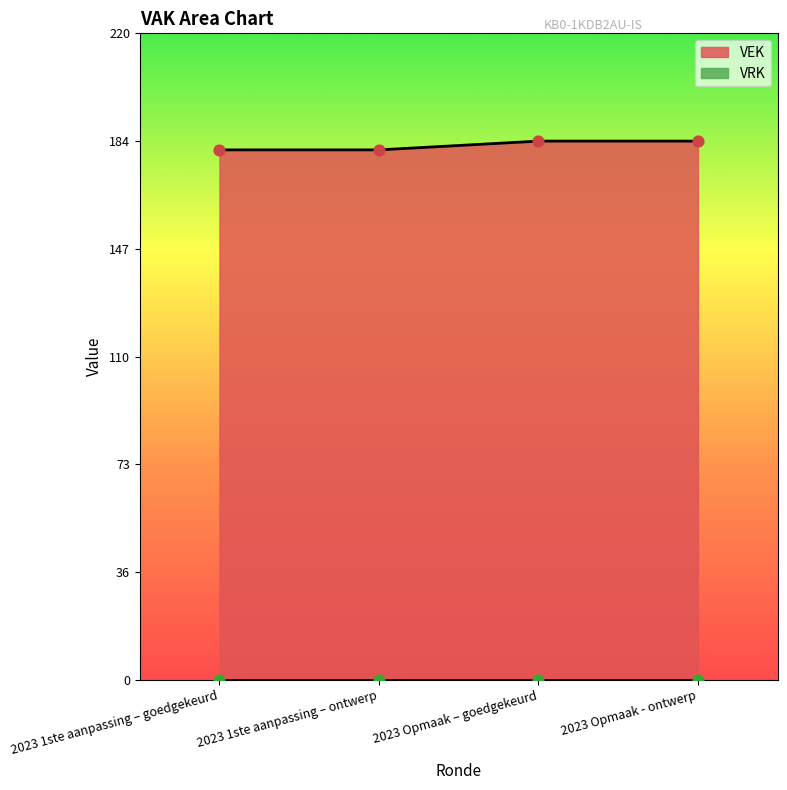

Between 2023 1ste aanpassing – goedgekeurd and 2023 Opmaak – goedgekeurd, which is larger?

2023 Opmaak – goedgekeurd